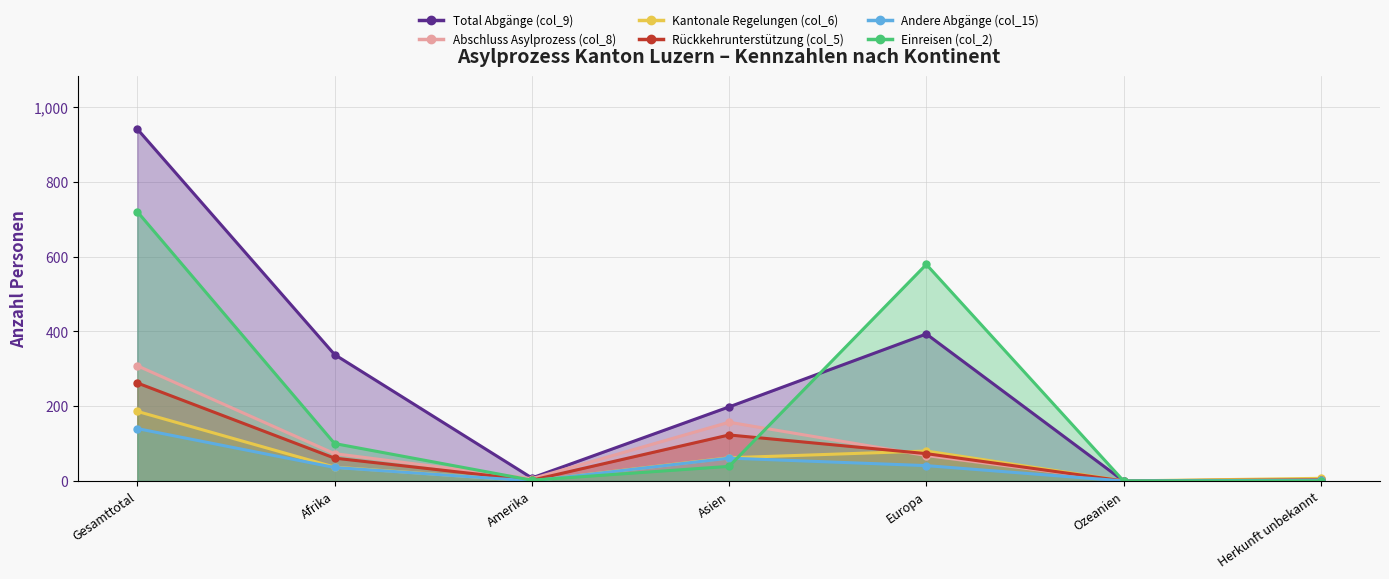

Reading left to right, what are all the values shown in this chart?

Total Abgänge (col_9): 941	338	8	198	393	0	4
Abschluss Asylprozess (col_8): 308	73	6	157	68	0	4
Kantonale Regelungen (col_6): 186	37	0	62	80	0	7
Rückkehrunterstützung (col_5): 262	61	2	123	73	0	3
Andere Abgänge (col_15): 140	36	0	61	41	0	2
Einreisen (col_2): 720	100	2	39	579	0	0